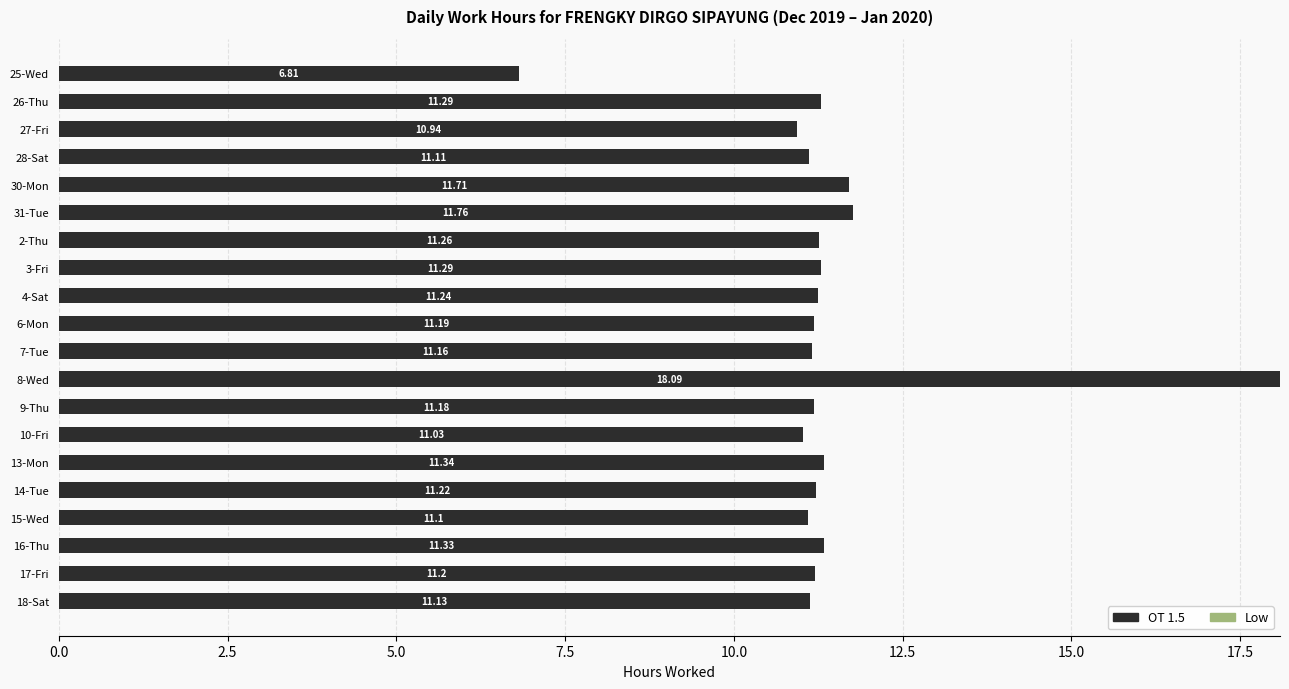

Between 14-Tue and 26-Thu, which is larger?

26-Thu